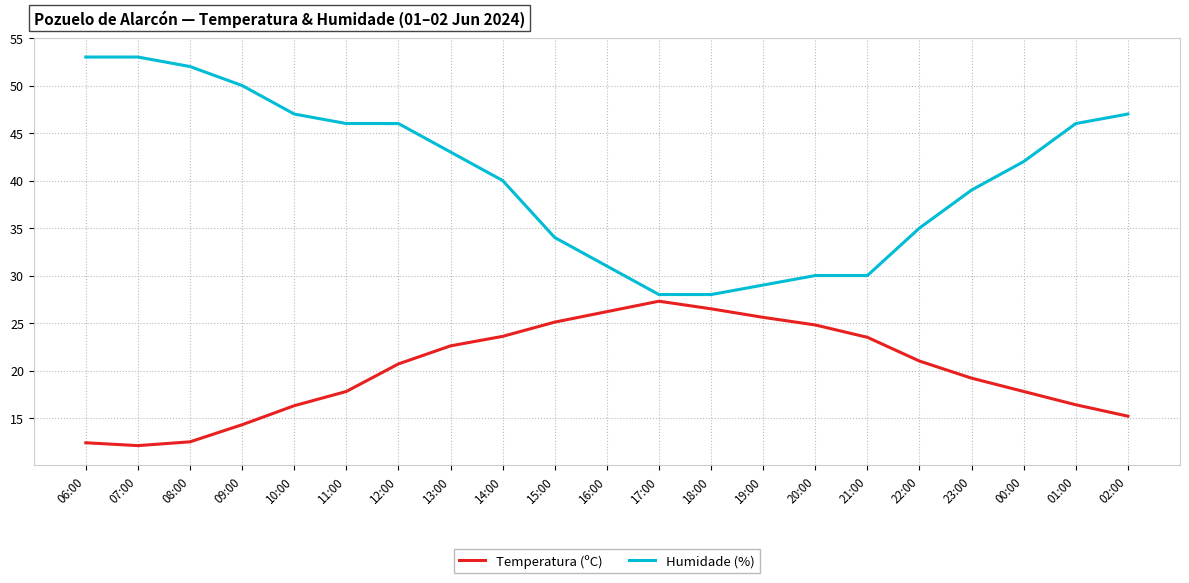

At which category is the sum across all series the highest?

12:00